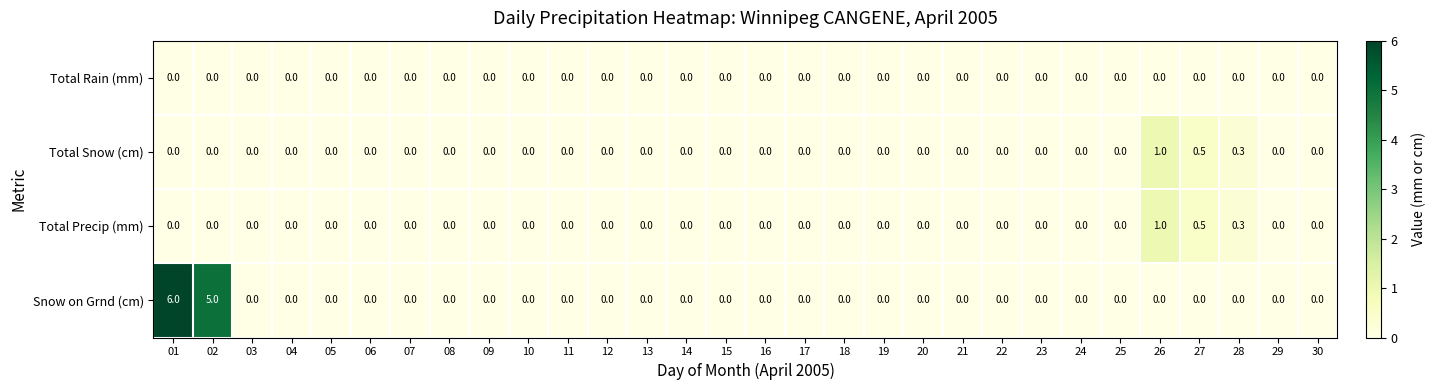

Count the number of data series in this chart.

4